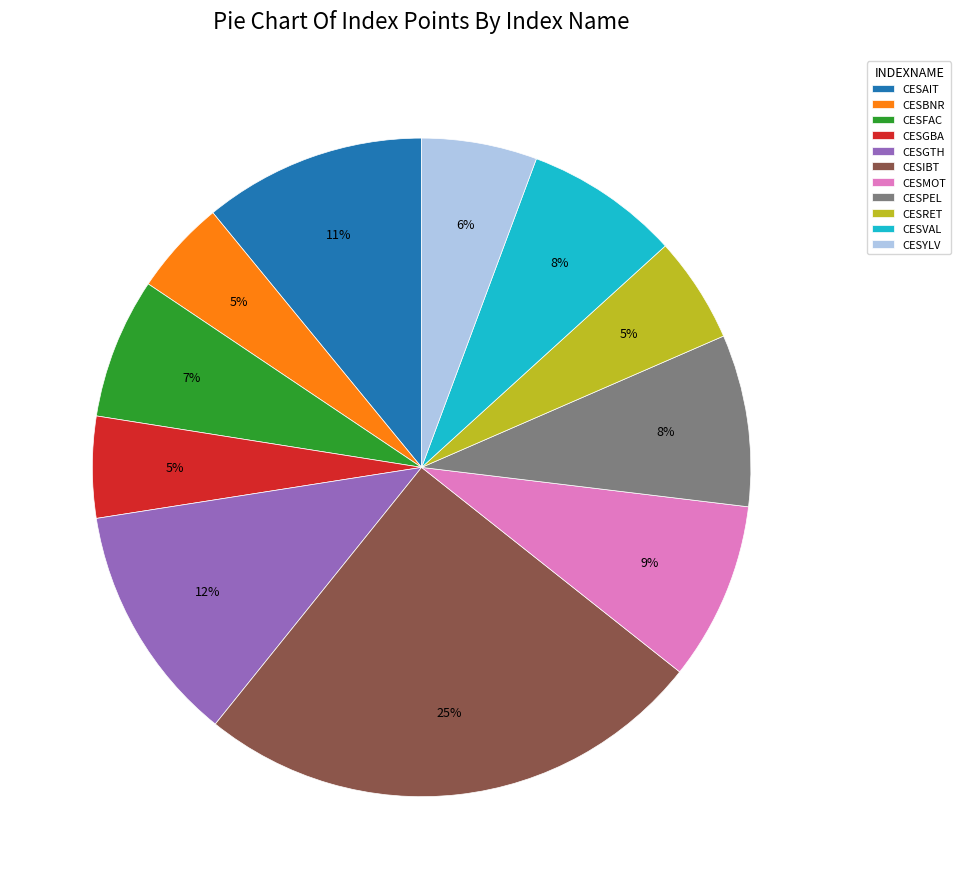

Between CESPEL and CESAIT, which is larger?

CESAIT